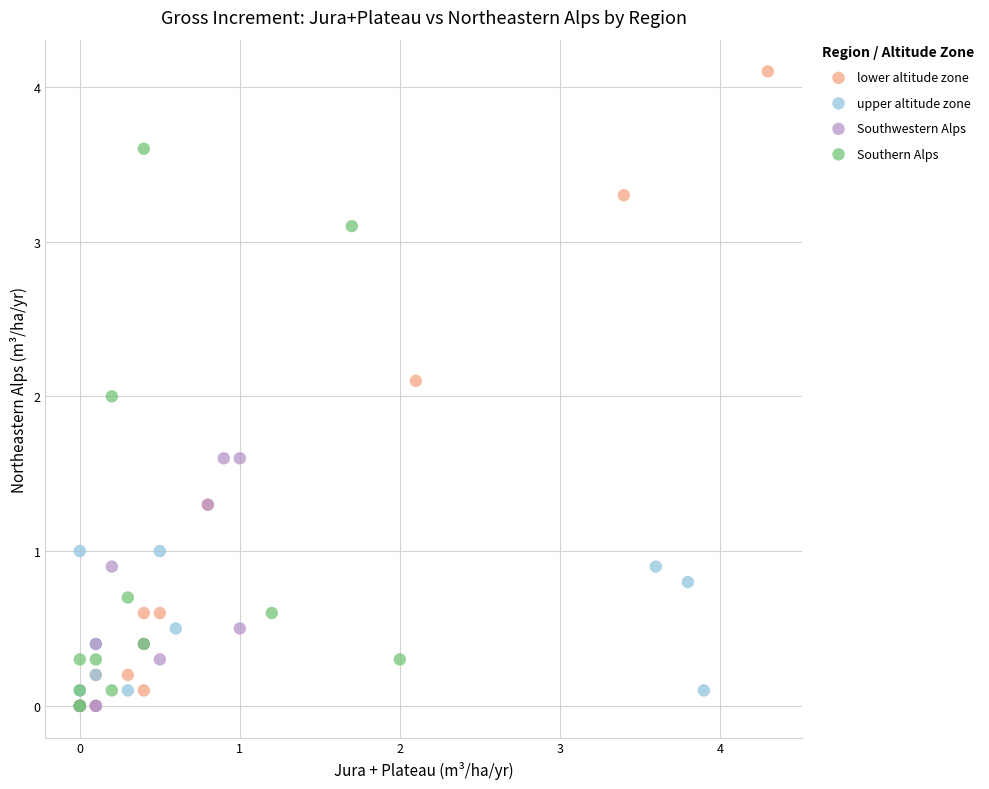

Which series reaches the maximum Y coordinate?

lower altitude zone